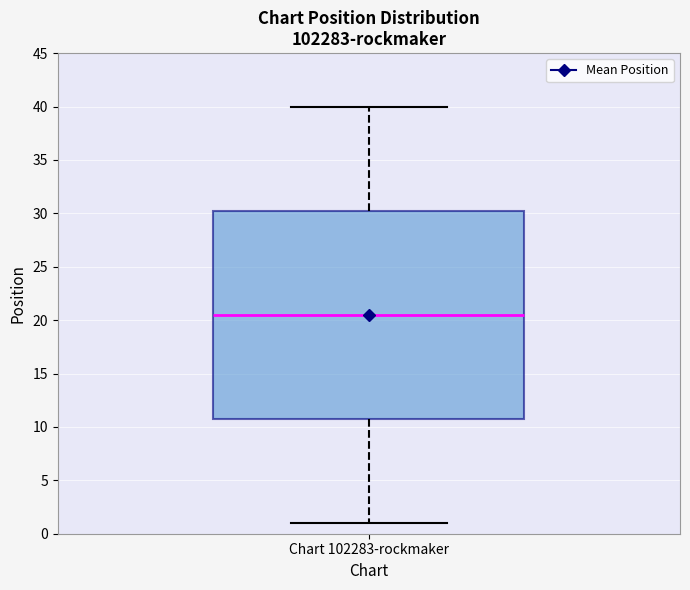

Where does the median line of the box for Chart 102283-rockmaker sit on the y-axis? The values are not printed on the chart, so give them approximately, as read against the axis.

20.5